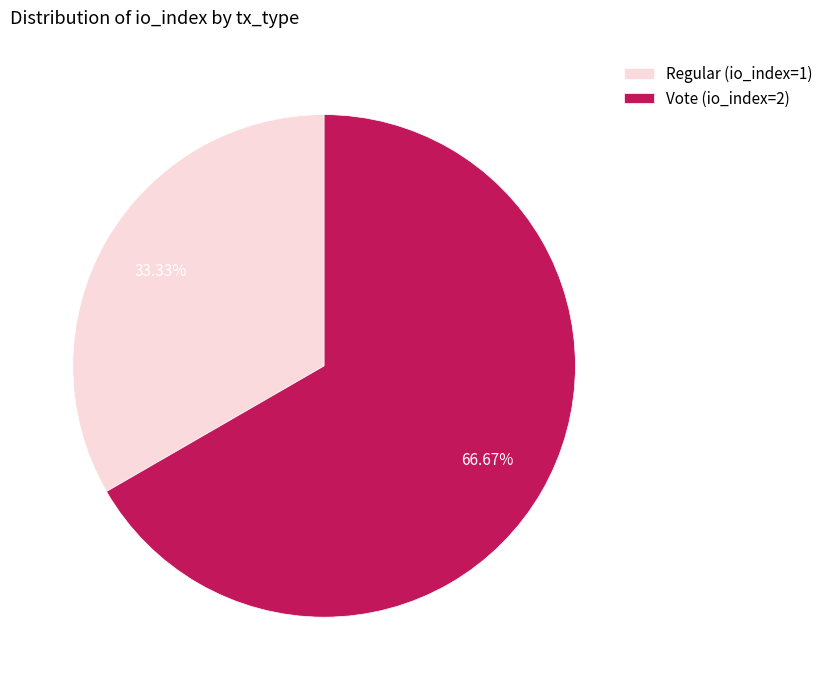

To the nearest percent, what is the combined percentage of Vote (io_index=2) and Regular (io_index=1)?

100%